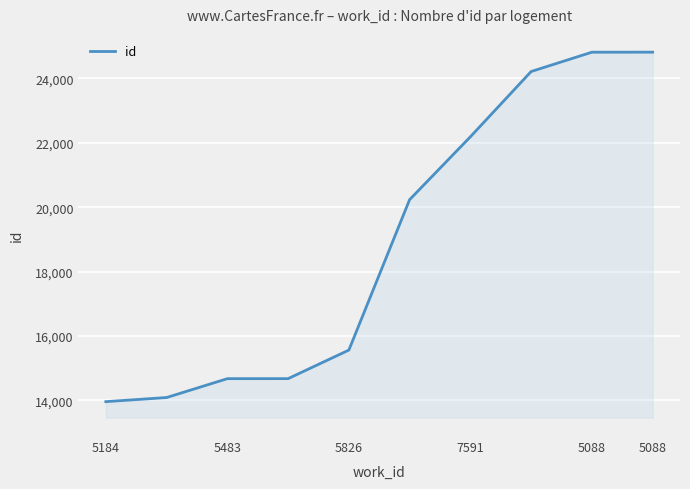

What is the sum of all values?

189242